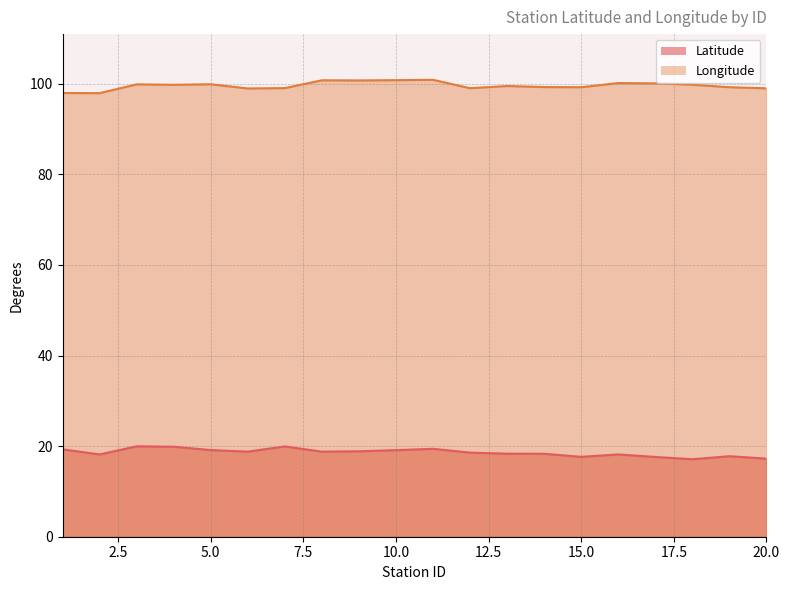

Between 4 and 5, which is larger?

4